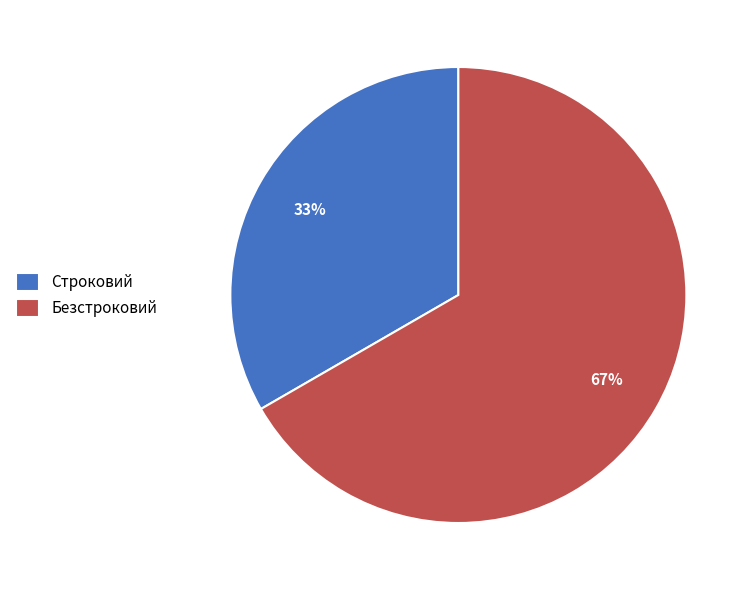

True or false: Строковий accounts for 18% of the total.

False